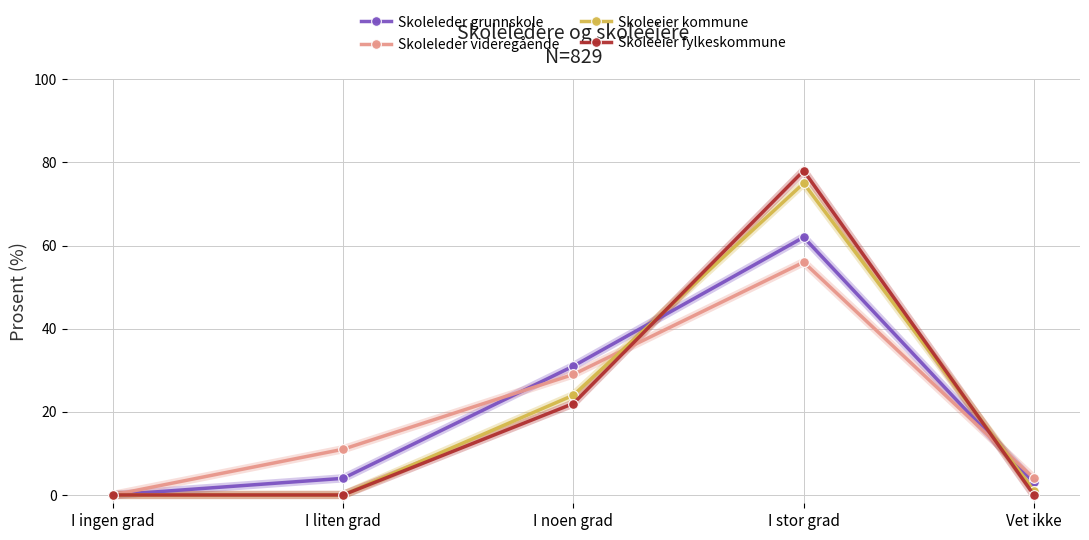

Does the chart have visible grid lines?

Yes